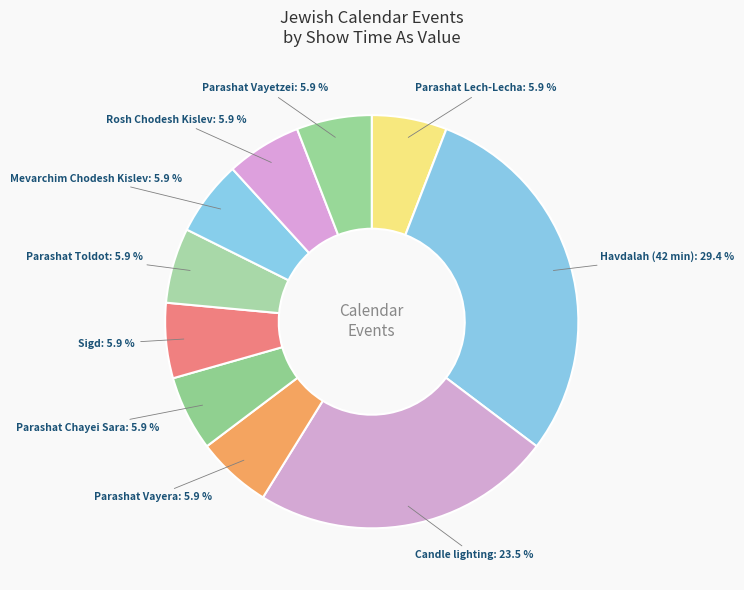

How many slices are in this pie chart?

10